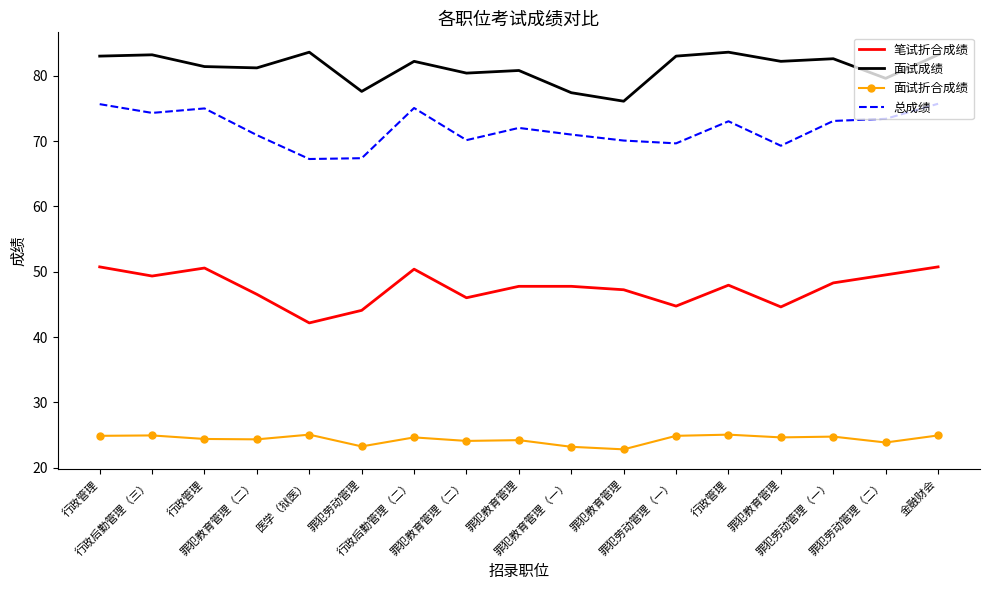

What is the maximum value shown in the chart?

83.6